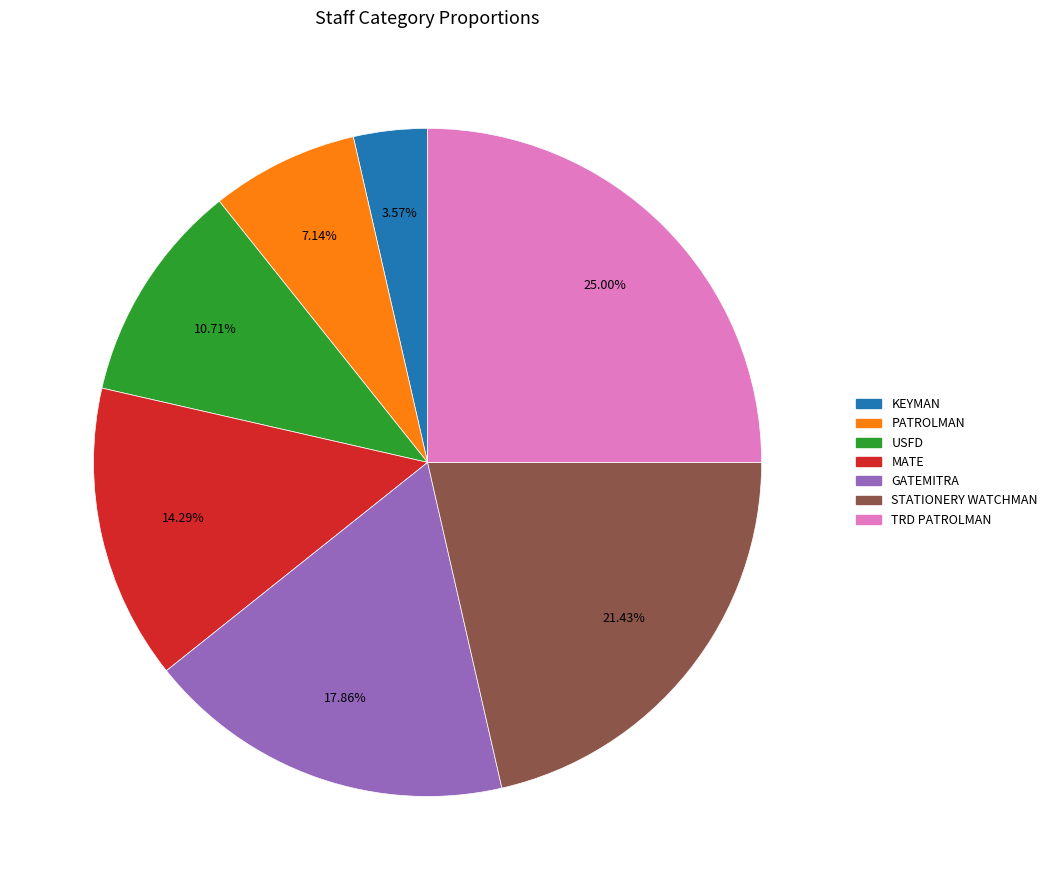

How many slices are in this pie chart?

7